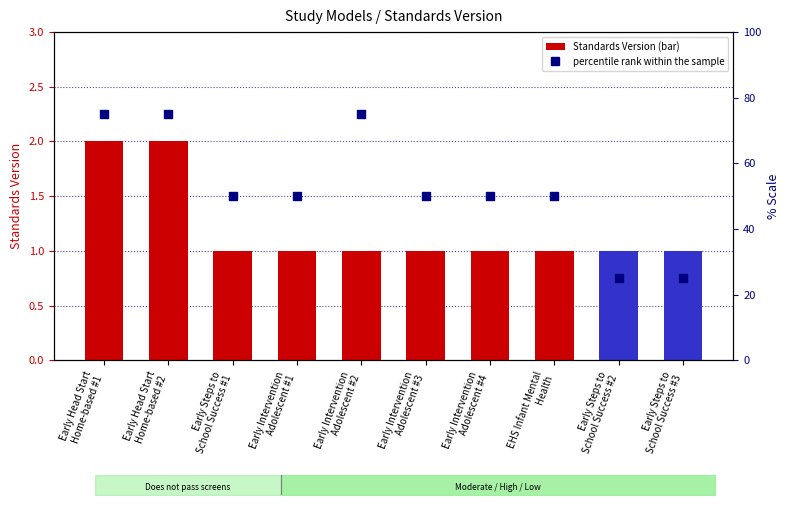

At which category is the sum across all series the highest?

Early Head Start
Home-based #1